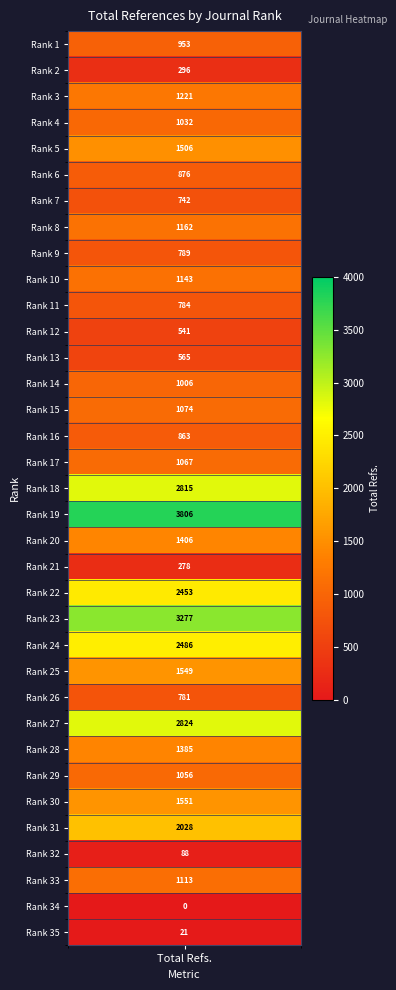

At which label does the data first exceed 1067?

rank_3